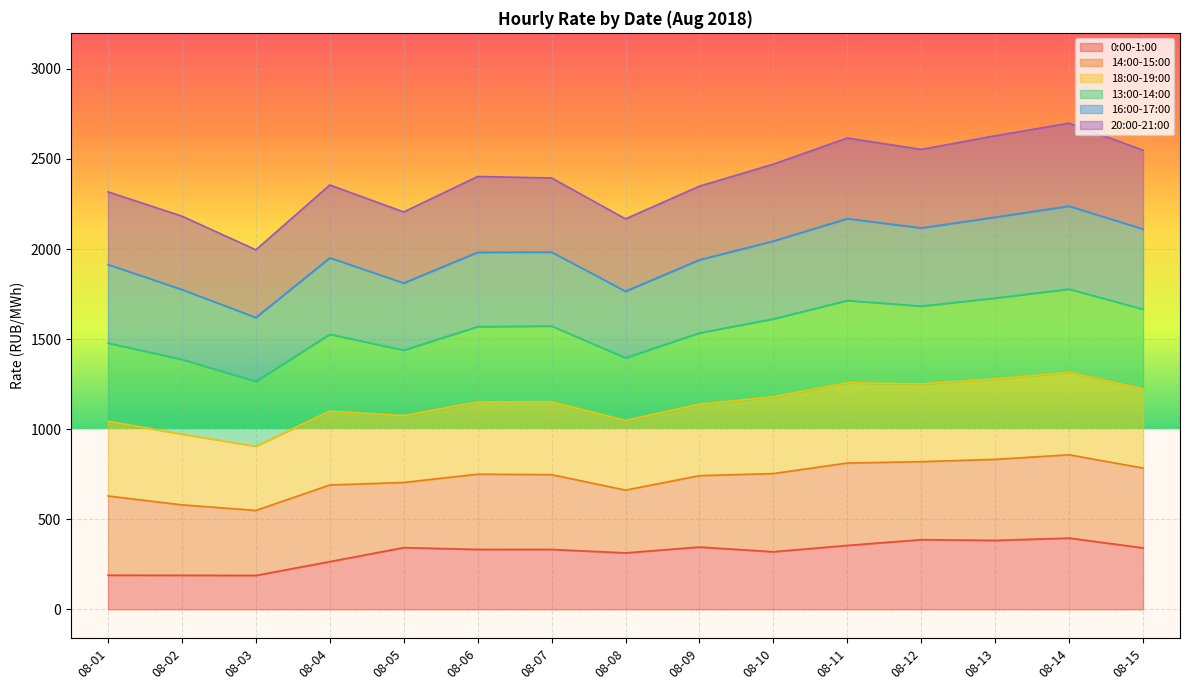

At which category is the sum across all series the highest?

2018-08-14